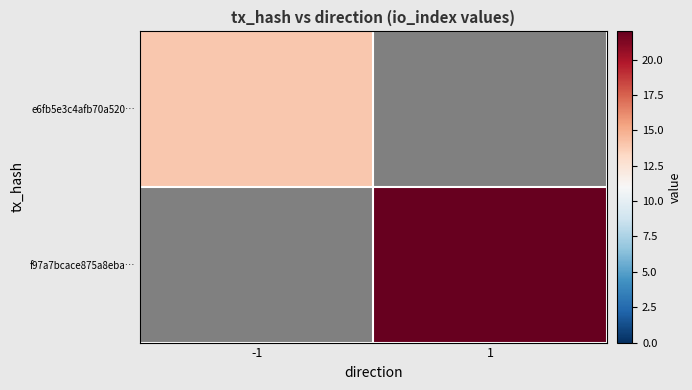

List the labels in order of e6fb5e3c4afb70a520… value, smallest first.

-1, 1